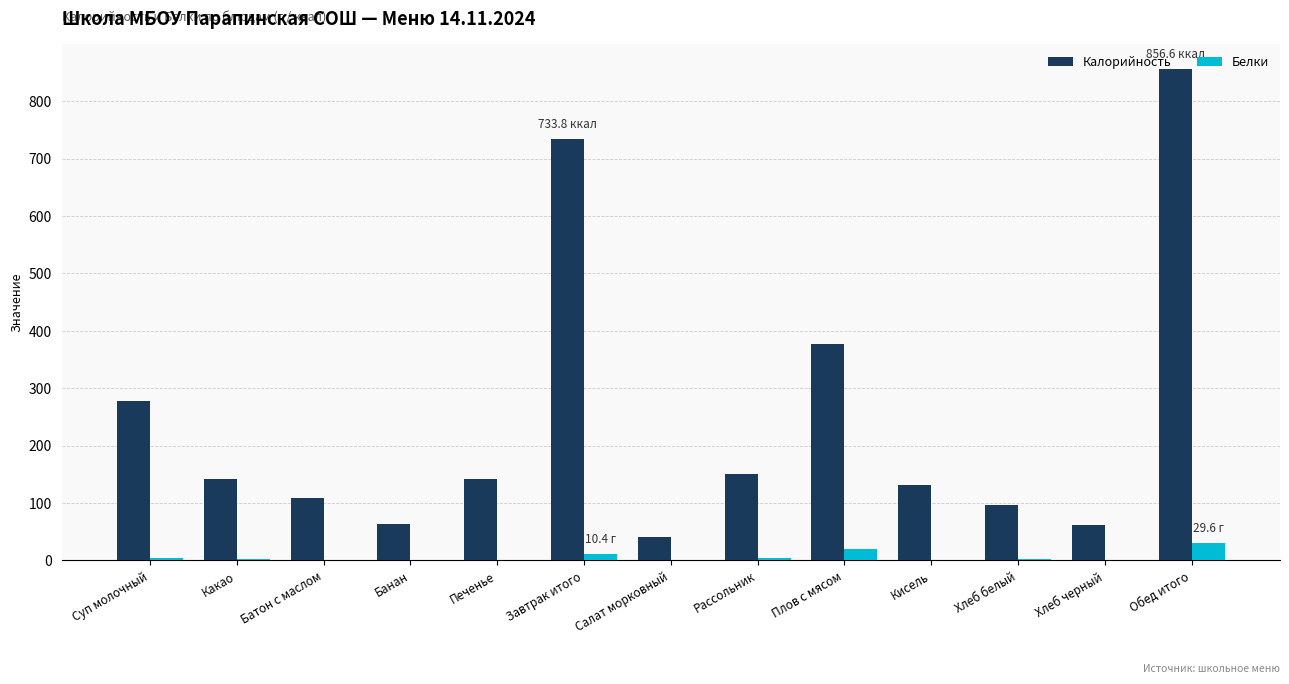

Which series changed the most between Салат морковный and Плов с мясом?

Калорийность